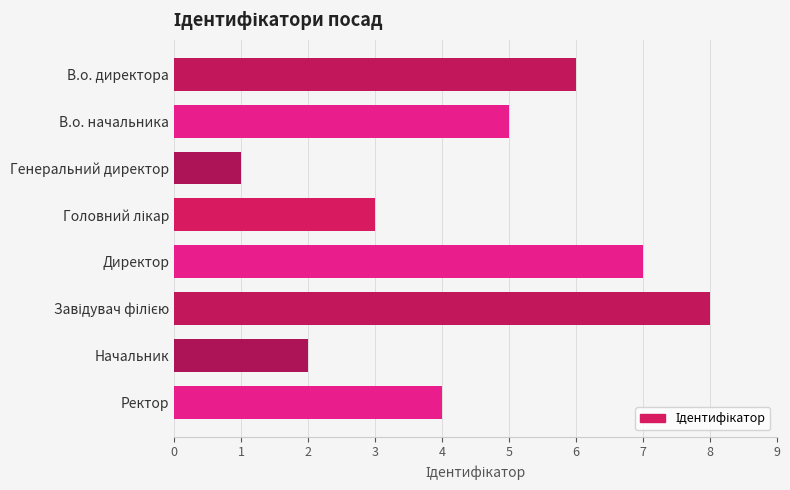

What value does the data have at Ректор?

4